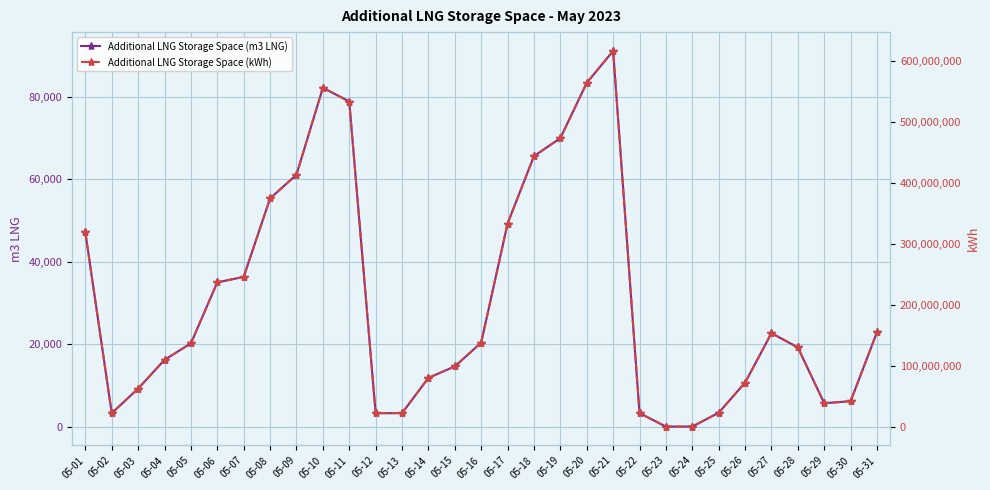

True or false: Additional LNG Storage Space (m3 LNG) and Additional LNG Storage Space (kWh) cross at least once.

False